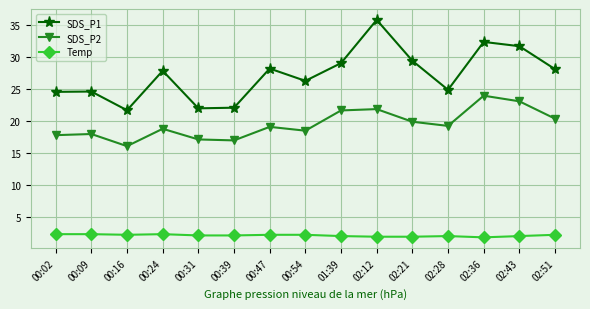

What is the approximate value of SDS_P1 at 02:36?

32.4